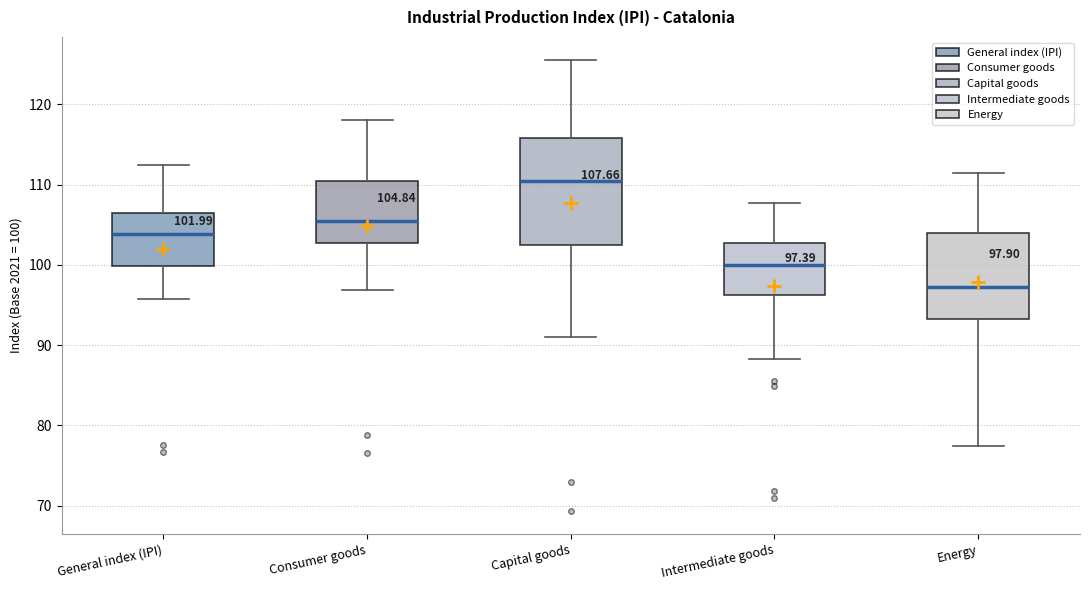

Comparing the boxes themselves (not the whiskers), which one is the tallest?

Capital goods